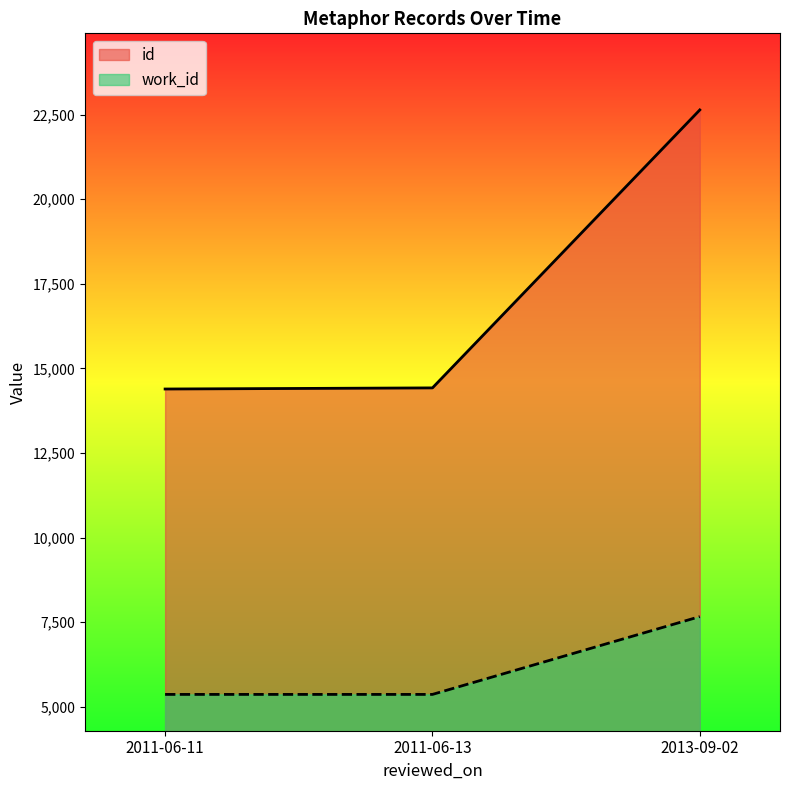

Which series has the widest spread of values?

id